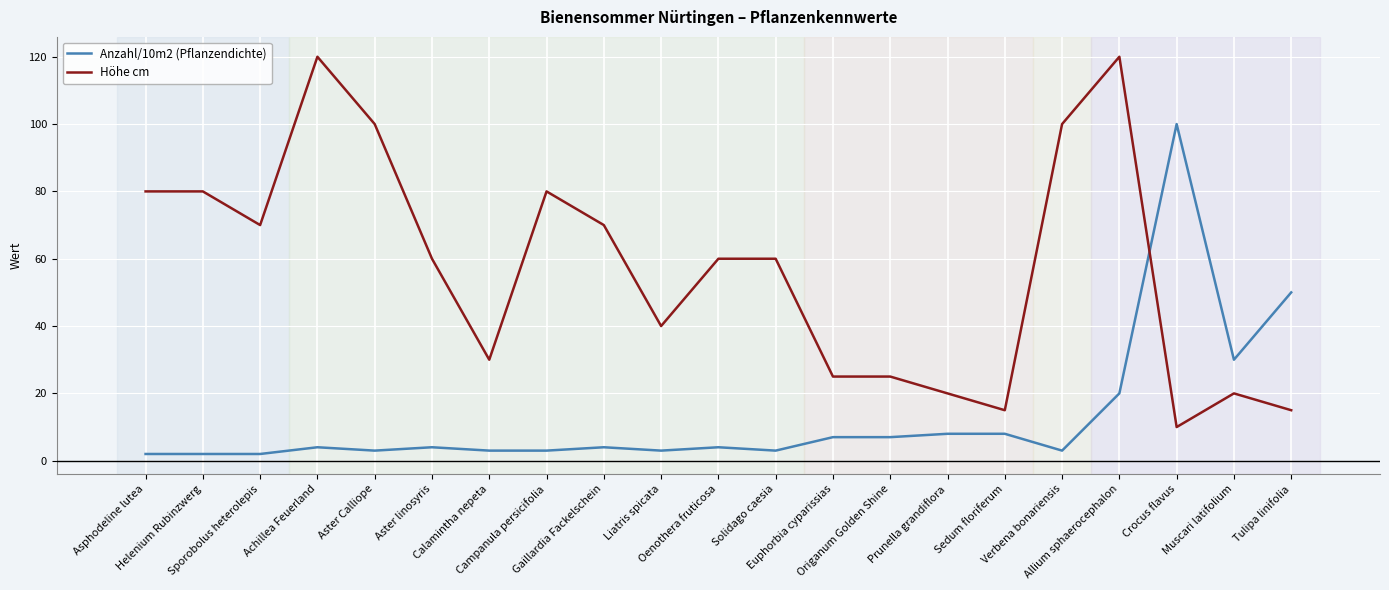

Where does the Höhe cm series first go above 60?

Asphodeline lutea